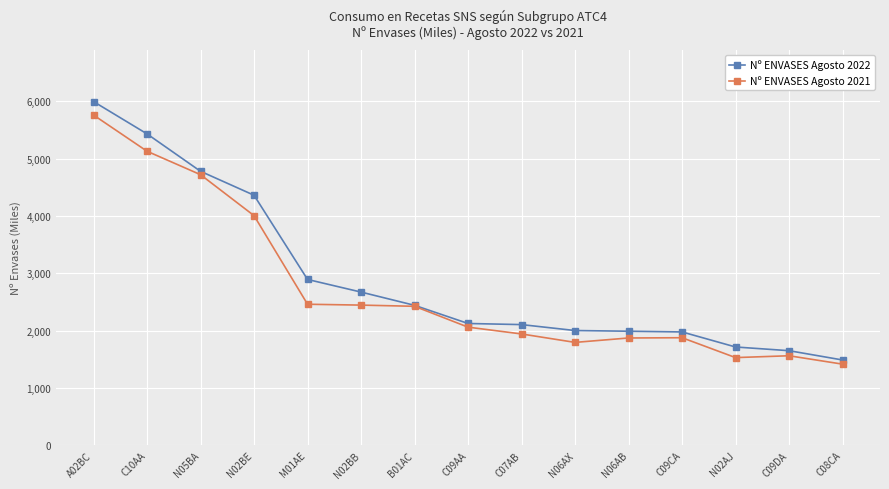

What is the maximum value shown in the chart?

5996.5